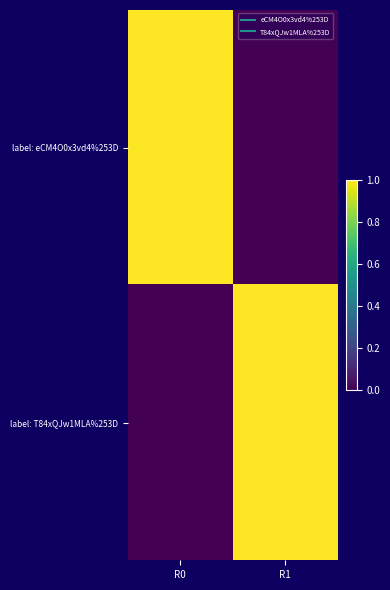

Reading left to right, list all the values displayed in this chart.

label: eCM4O0x3vd4%253D: R0=1	R1=0
label: T84xQJw1MLA%253D: R0=0	R1=1